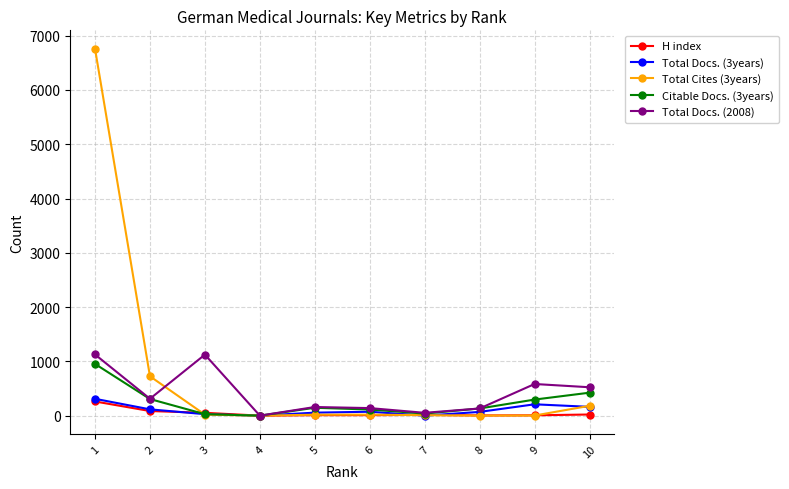

What is the spread (max minus min) of values at 6?

130